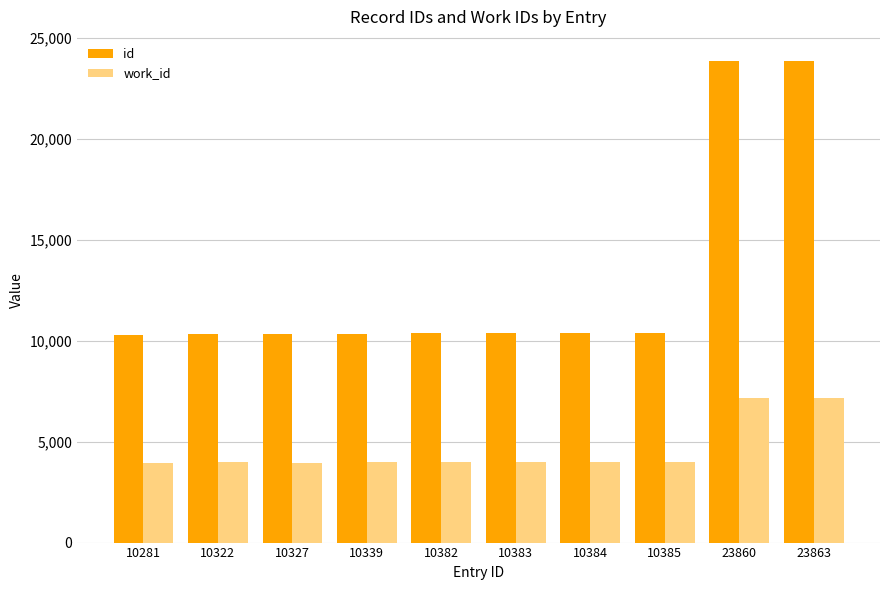

What is the sum of all id values?

130526